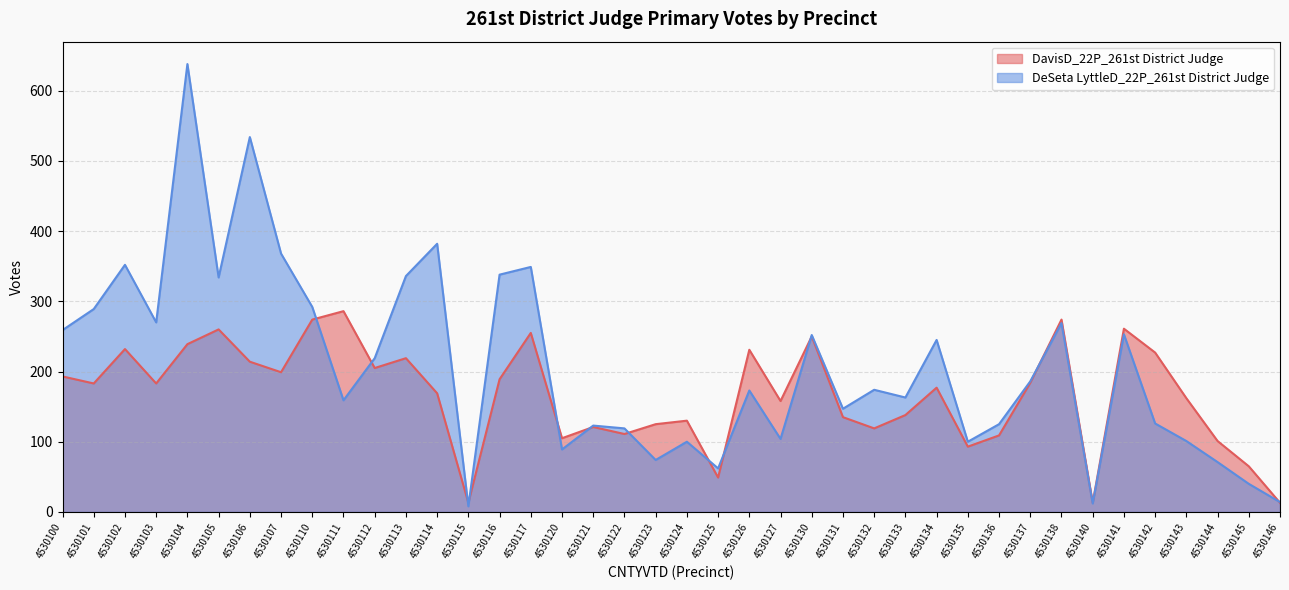

How many values in the DavisD_22P_261st District Judge series exceed 183?

18